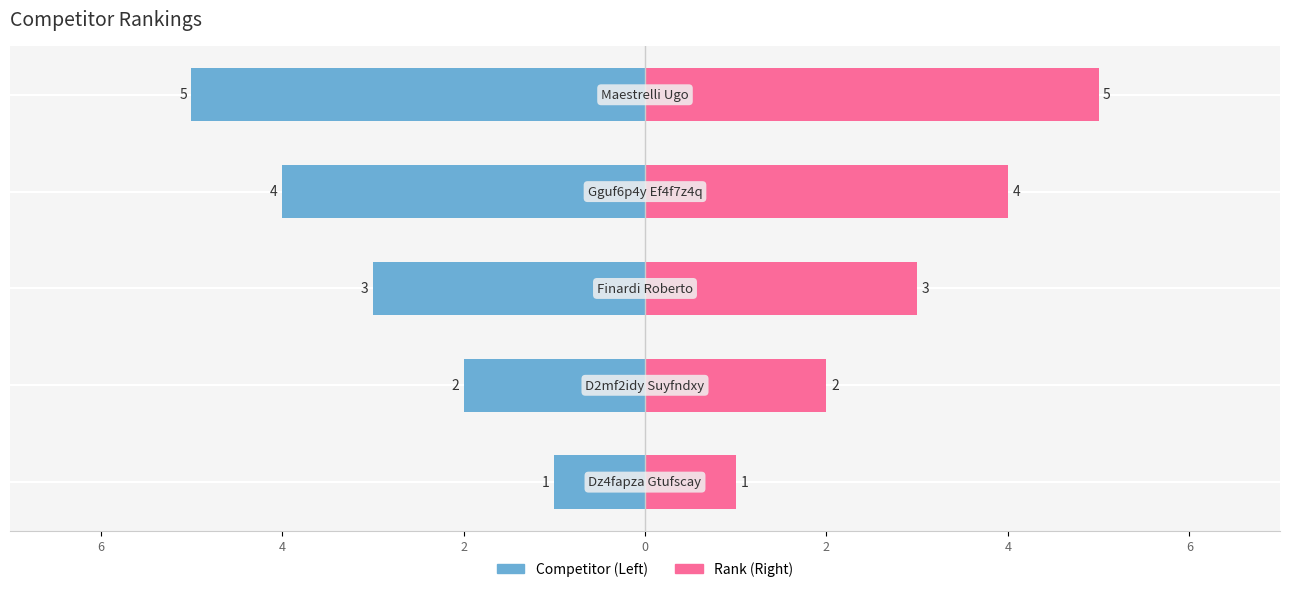

The value of Competitor at 2 is -8. True or false?

False